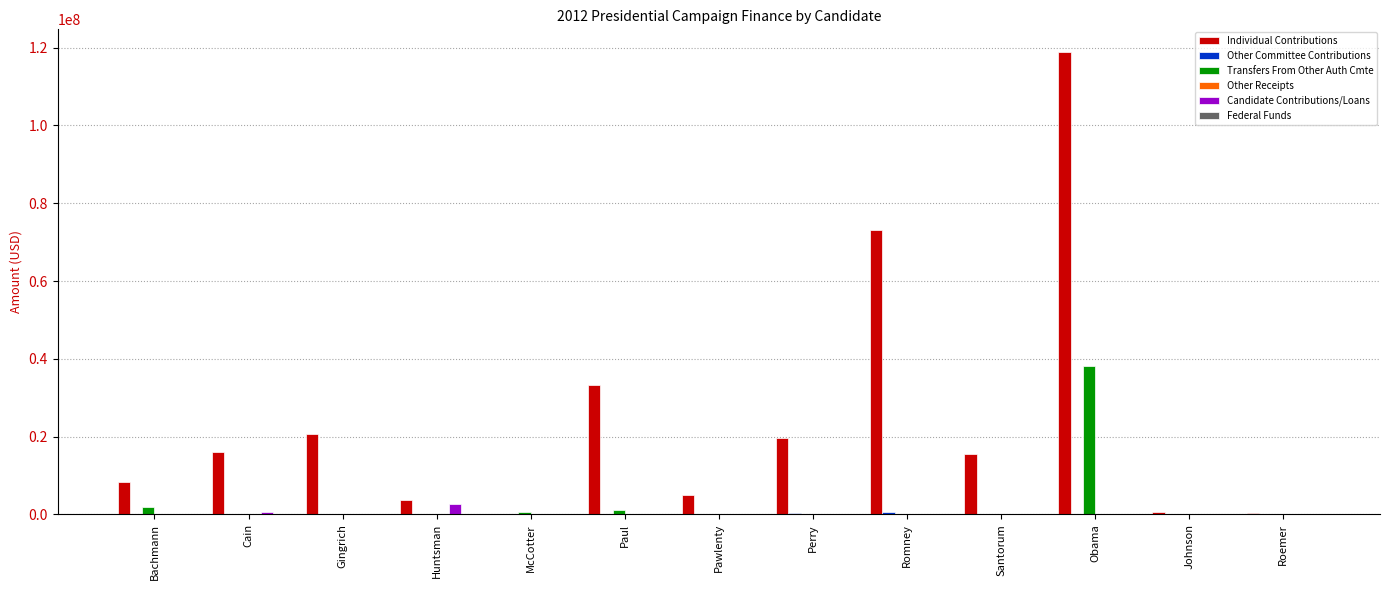

At which label does Individual Contributions reach its peak?

Obama